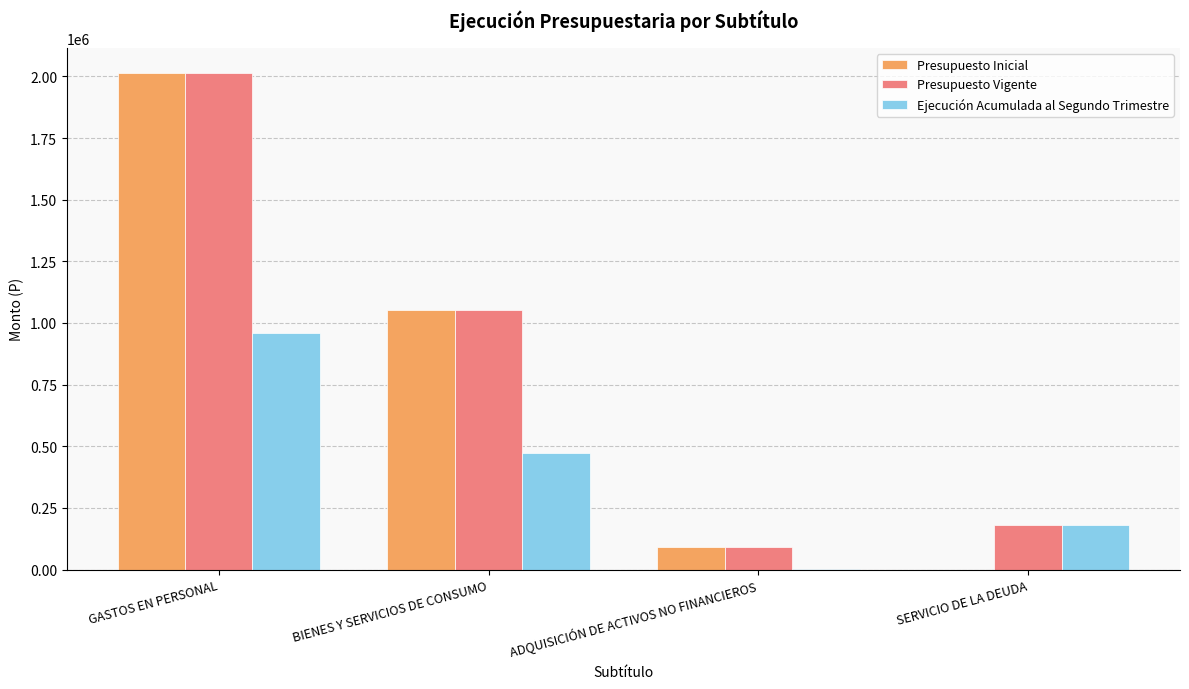

Reading left to right, what are all the values shown in this chart?

Presupuesto Inicial: 2014378	1053952	92026	10
Presupuesto Vigente: 2015364	1053952	92026	180183
Ejecución Acumulada al Segundo Trimestre: 960257	473007	2133	180183